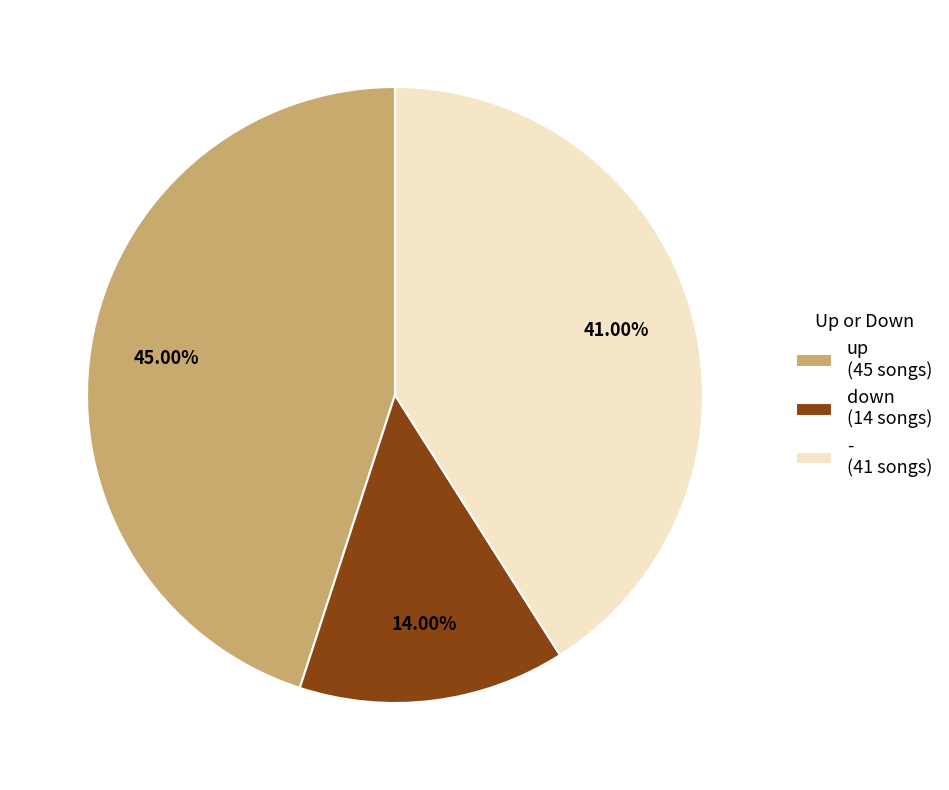

What percentage is NOT represented by -?

59.0%